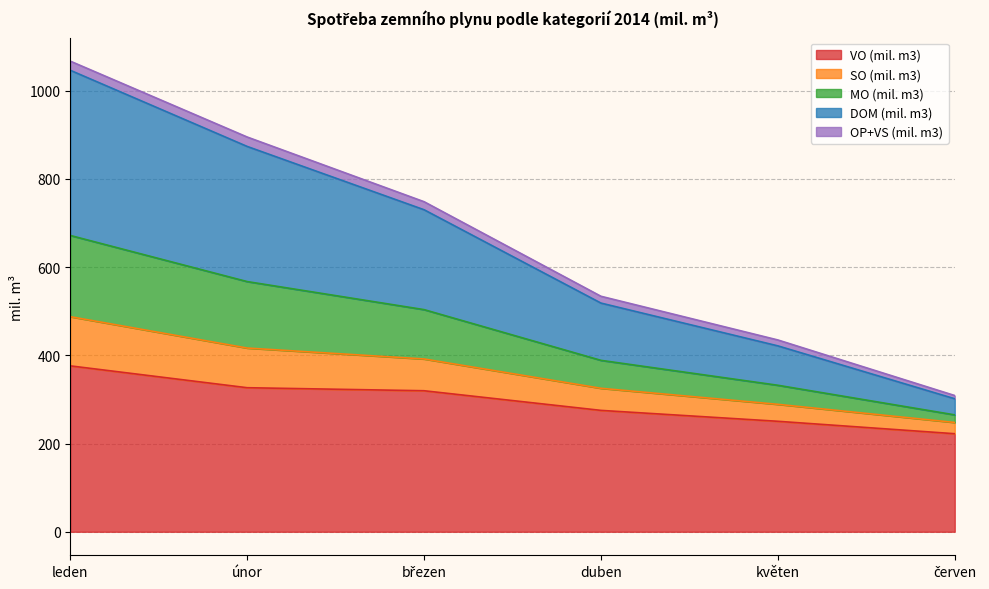

At which category is the sum across all series the highest?

leden